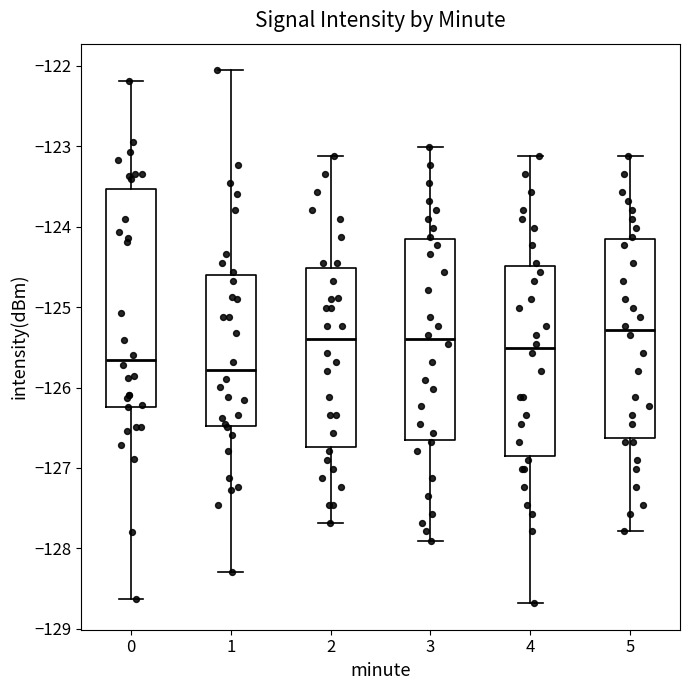

Reading left to right, transcribe this box plot: for each box, give where its median line is, the range the box spans, and where its two whiskers end, as read against the y-axis. The values are not printed on the chart, so give them approximately, as read against the axis.

0: median -125.7, box -126.2 to -123.5, whiskers -128.6 to -122.2
1: median -125.8, box -126.5 to -124.6, whiskers -128.3 to -122.1
2: median -125.4, box -126.7 to -124.5, whiskers -127.7 to -123.1
3: median -125.4, box -126.7 to -124.2, whiskers -127.9 to -123.0
4: median -125.5, box -126.8 to -124.5, whiskers -128.7 to -123.1
5: median -125.3, box -126.6 to -124.2, whiskers -127.8 to -123.1